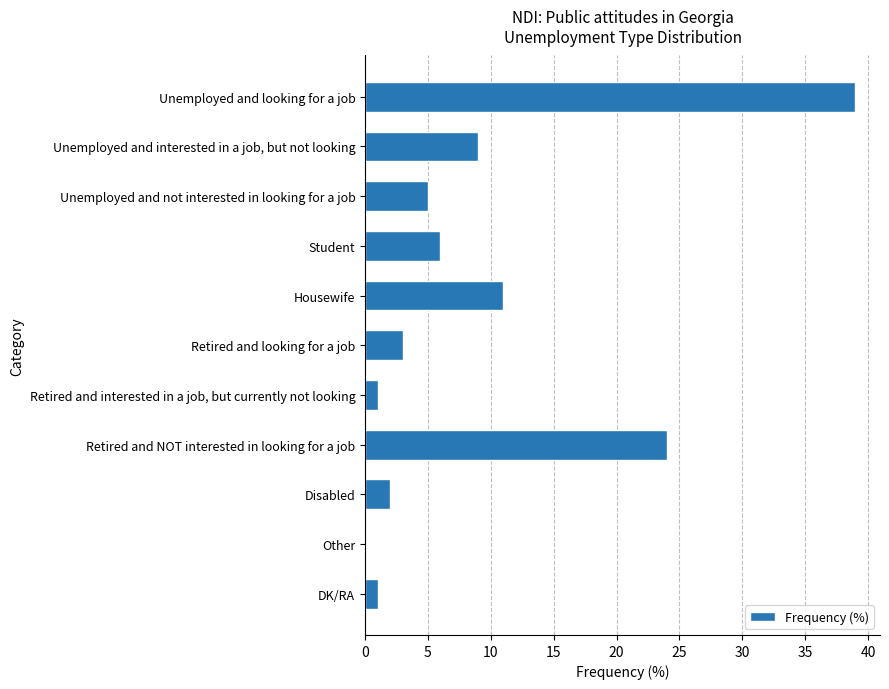

Reading top to bottom, list all the values displayed in this chart.

Unemployed and looking for a job=39	Unemployed and interested in a job, but not looking=9	Unemployed and not interested in looking for a job=5	Student=6	Housewife=11	Retired and looking for a job=3	Retired and interested in a job, but currently not looking=1	Retired and NOT interested in looking for a job=24	Disabled=2	Other=0	DK/RA=1